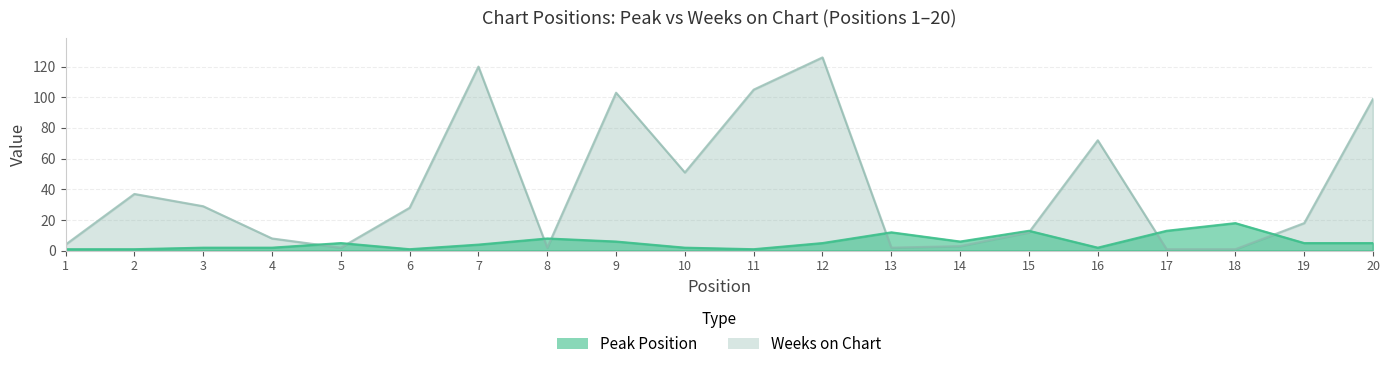

Is it true that Weeks on Chart equals 120 at 7?

True